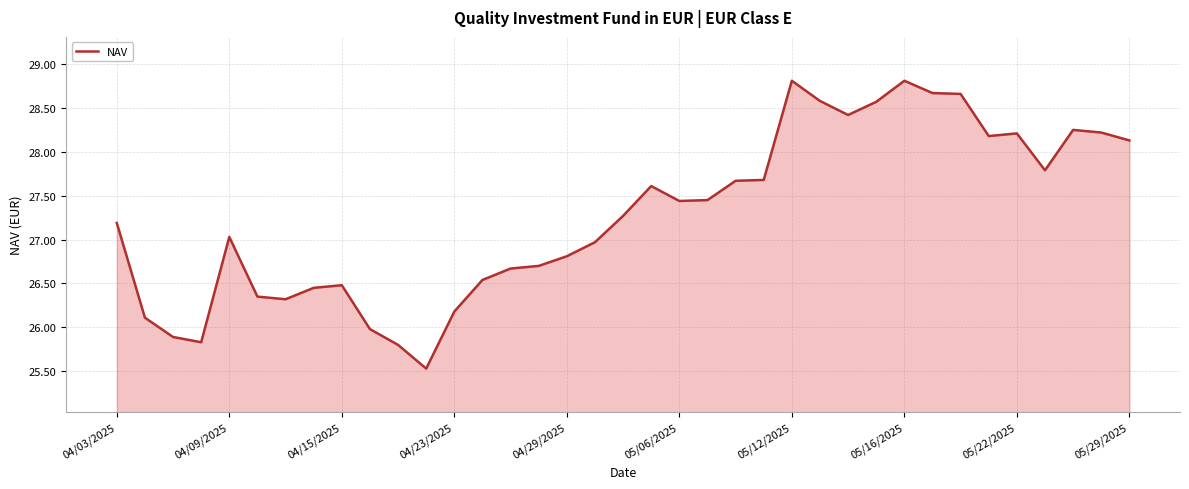

How many lines are shown in the chart?

1